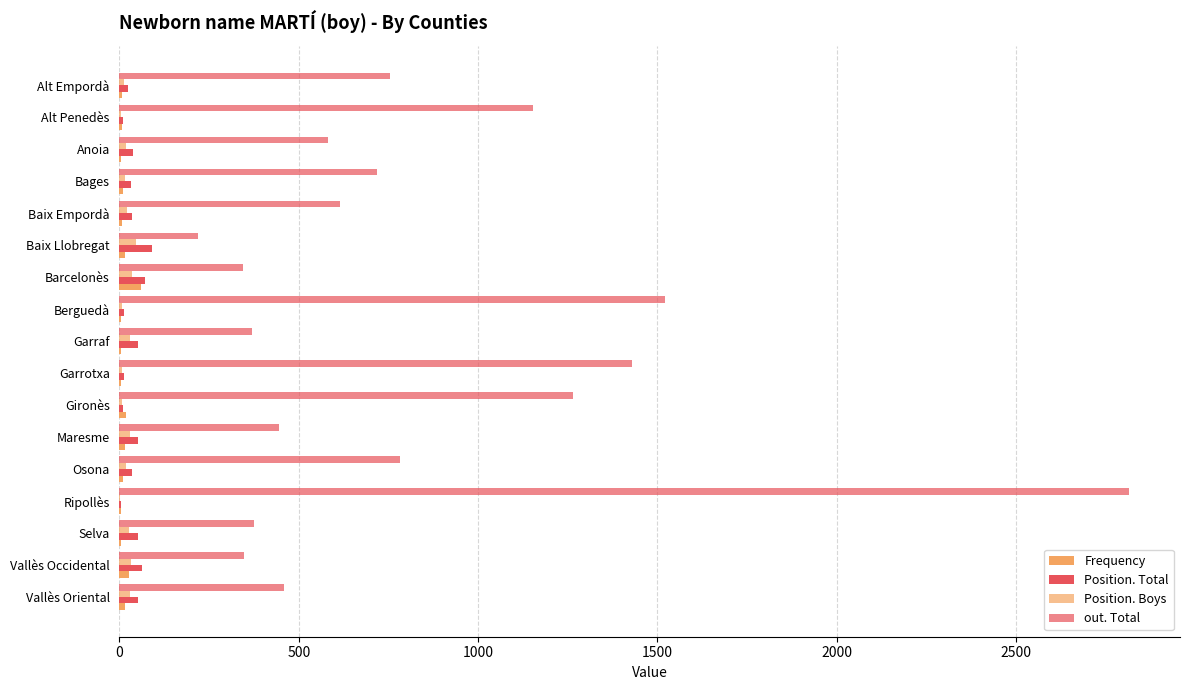

How many distinct data groups are displayed?

4